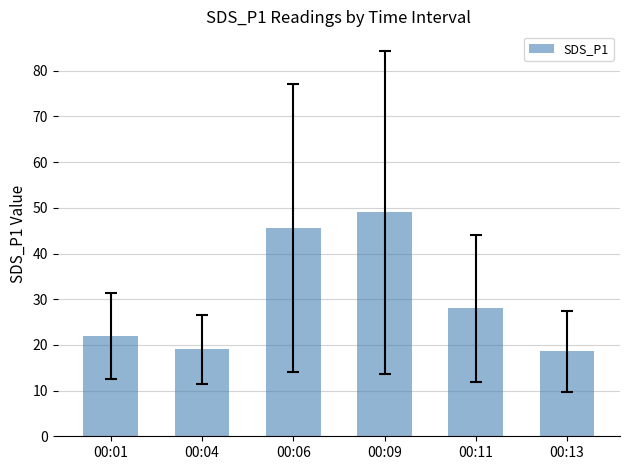

Read the value at 00:04.

19.0